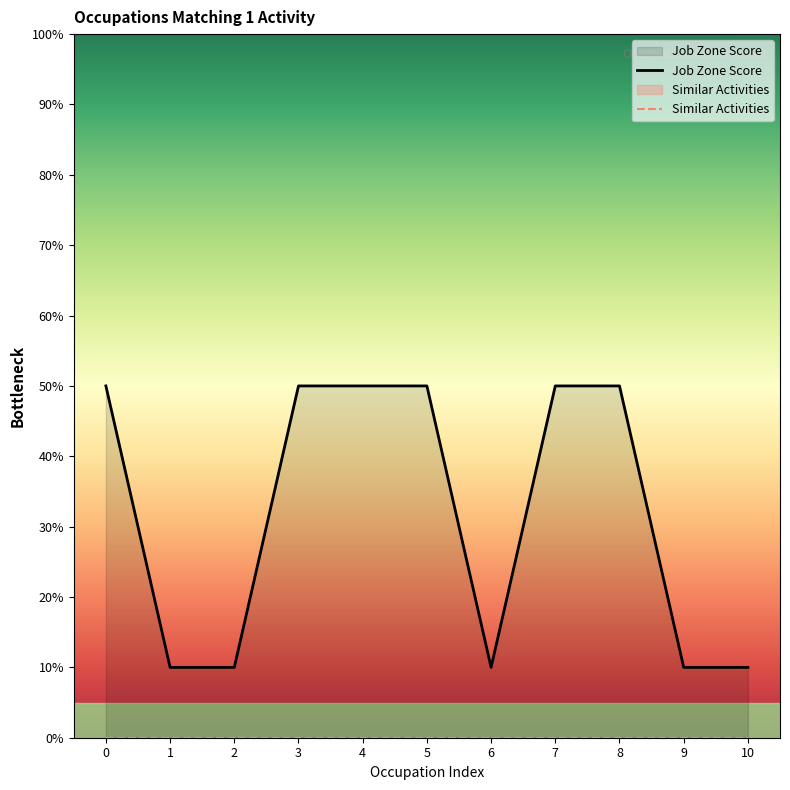

True or false: Similar Activities and Job Zone Score cross at least once.

False